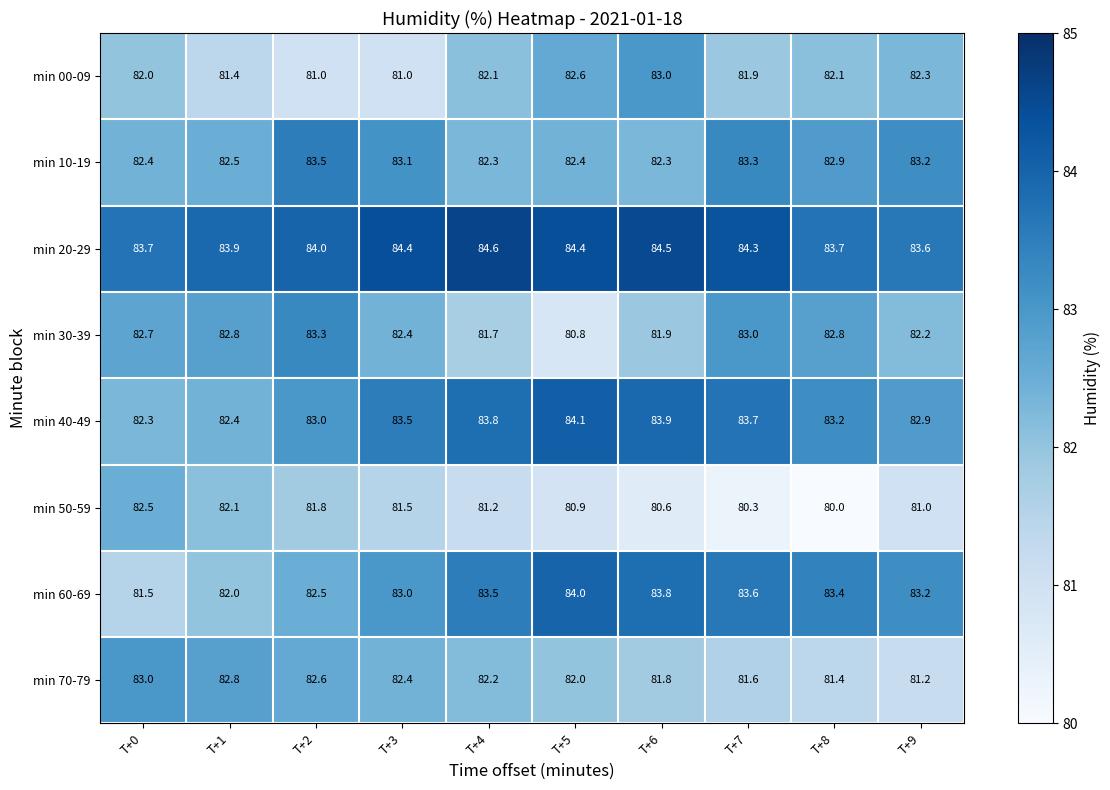

What is the spread (max minus min) of values at T+9?

2.6